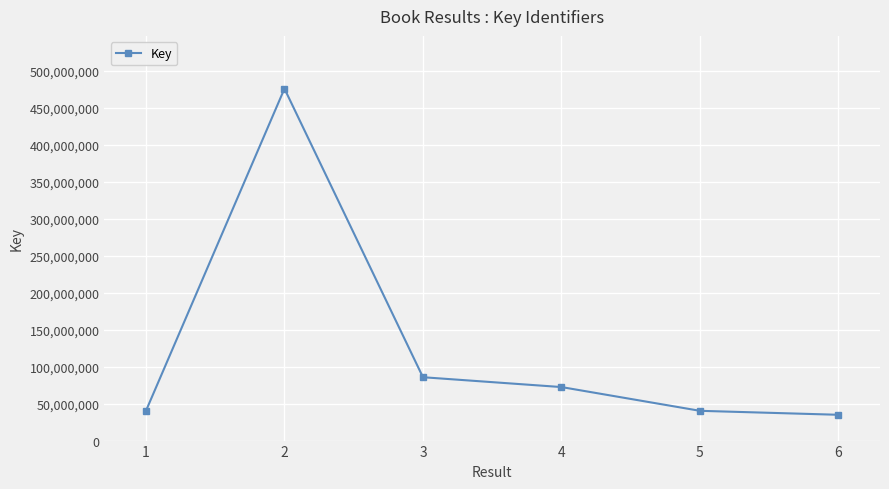

What is the minimum value shown in the chart?

34896724